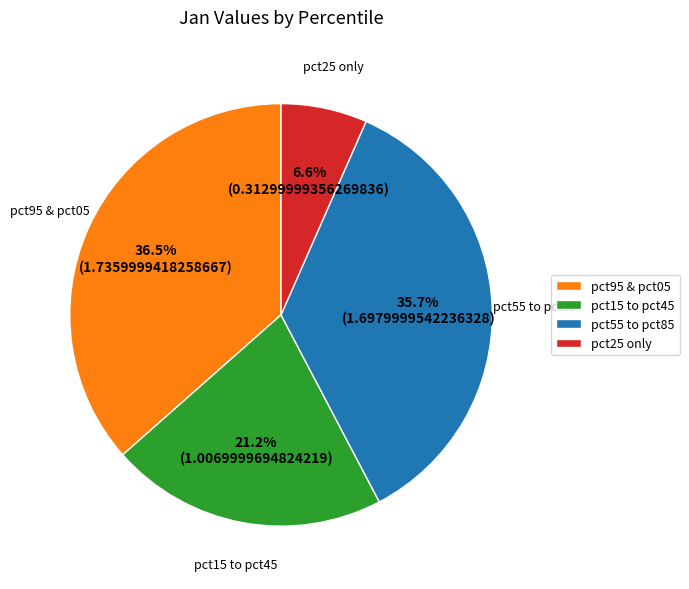

What is the largest slice in the pie chart?

pct95 & pct05